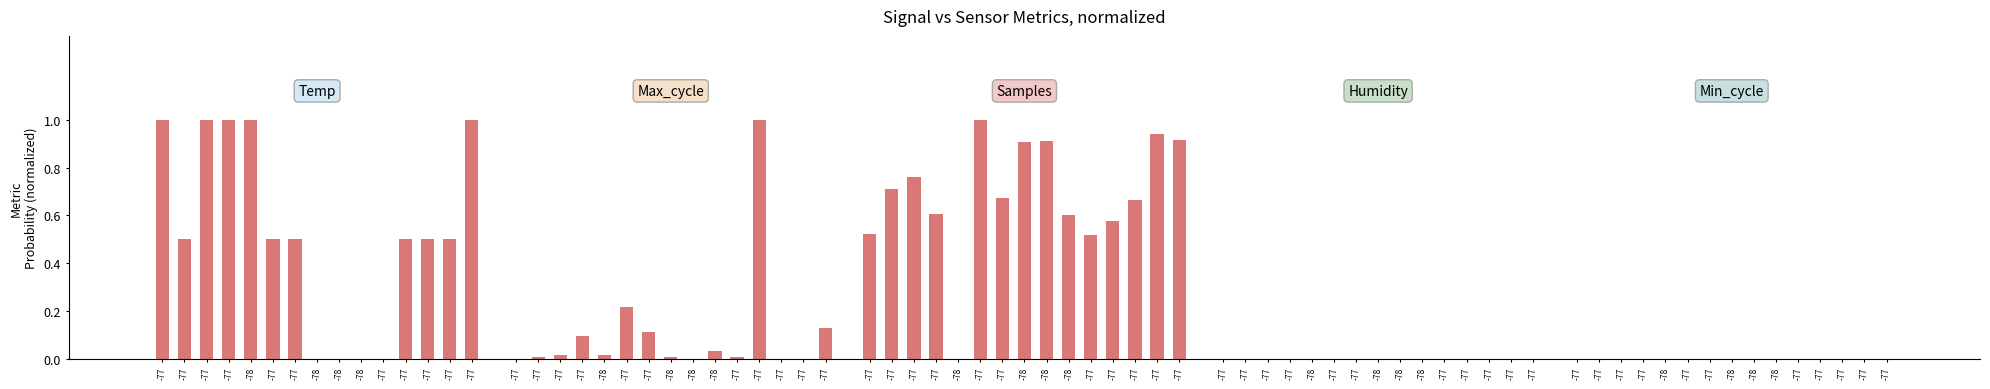

At which label does Humidity reach its minimum?

-77